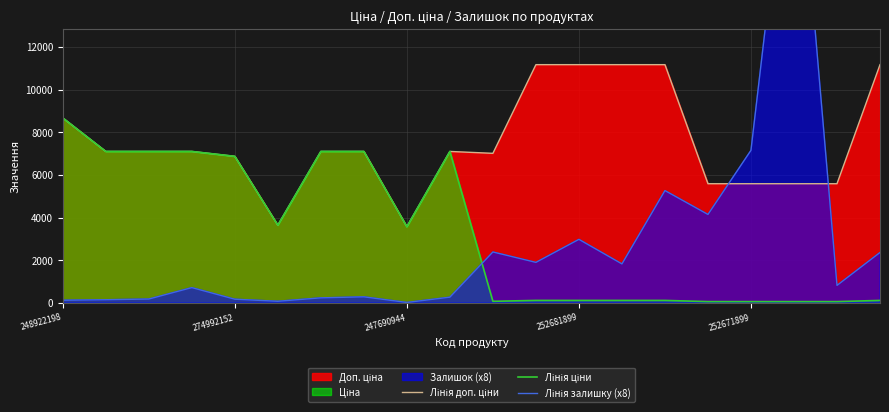

What is the greatest value displayed?

24384.0